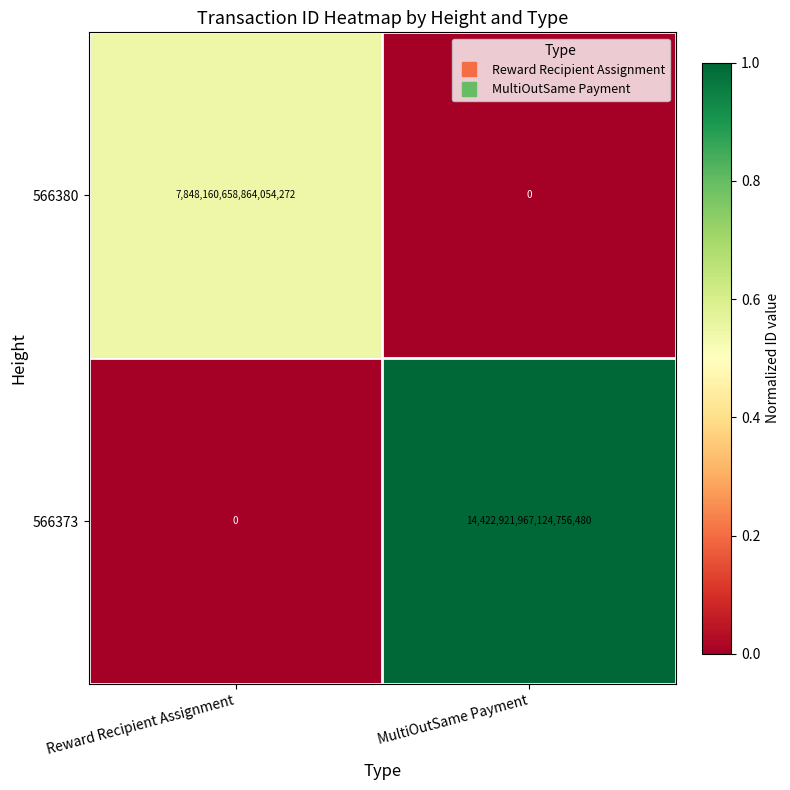

Rank the series at Reward Recipient Assignment from lowest to highest value.

566373, 566380